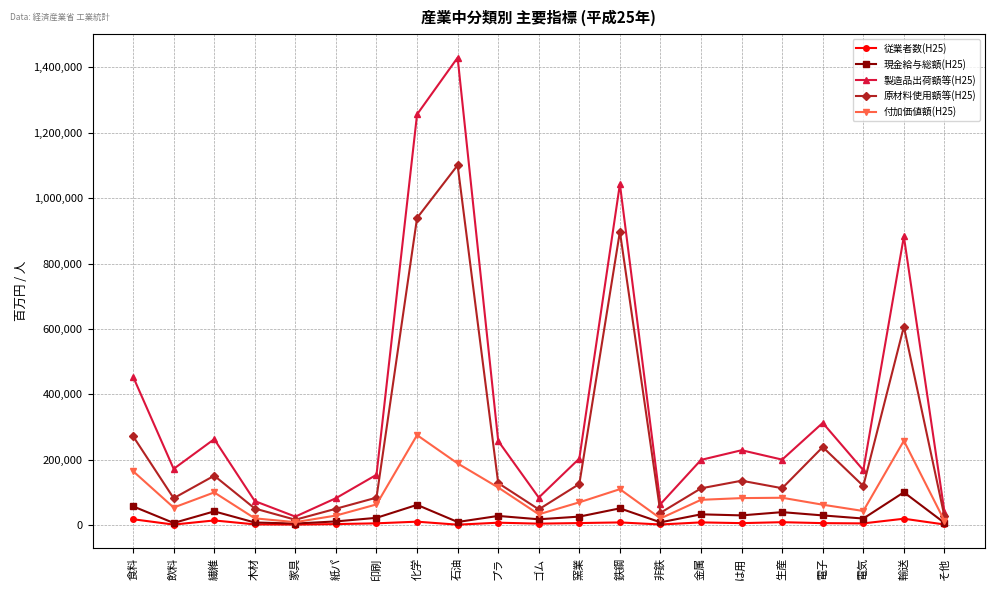

What is the sum of all 付加価値額(H25) values?

1869856